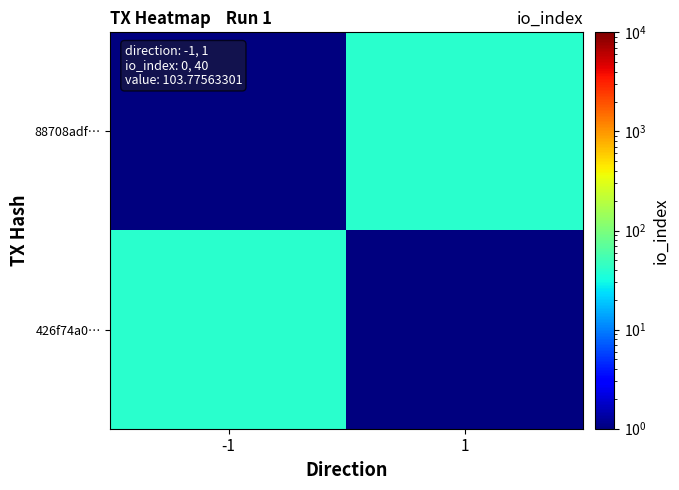

Between 1 and -1, which is larger?

1